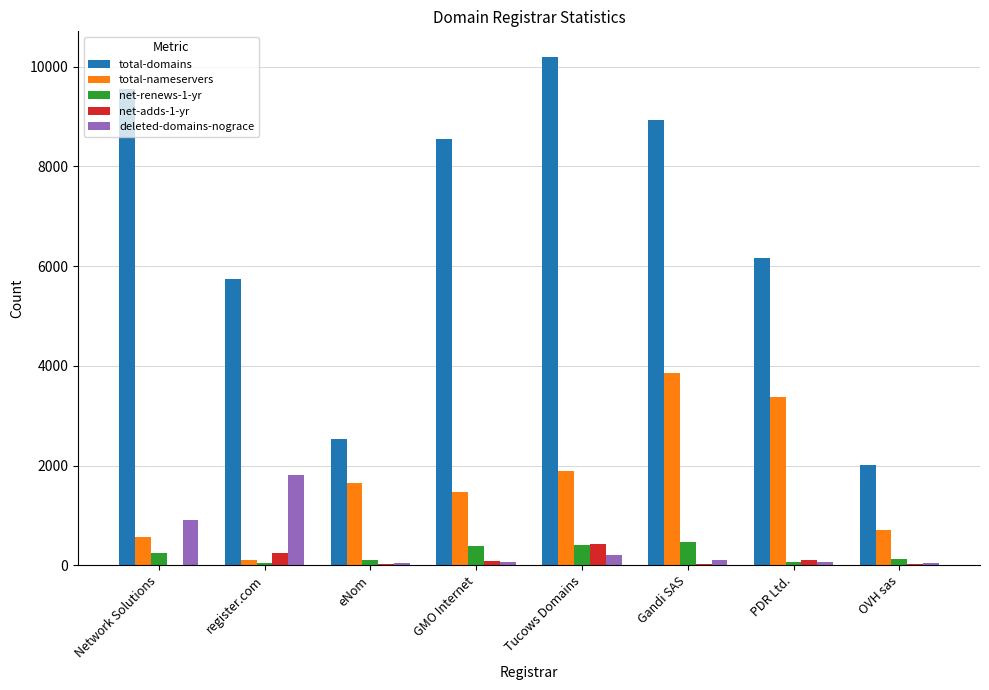

True or false: total-domains has a value of 10201 at Tucows Domains.

True